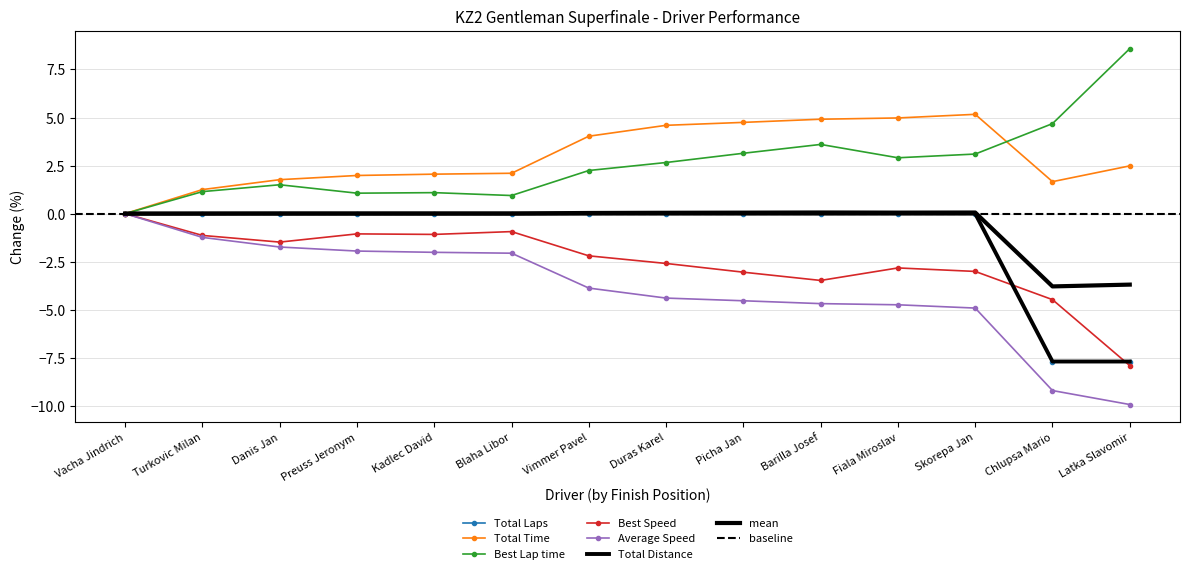

How many lines are shown in the chart?

6